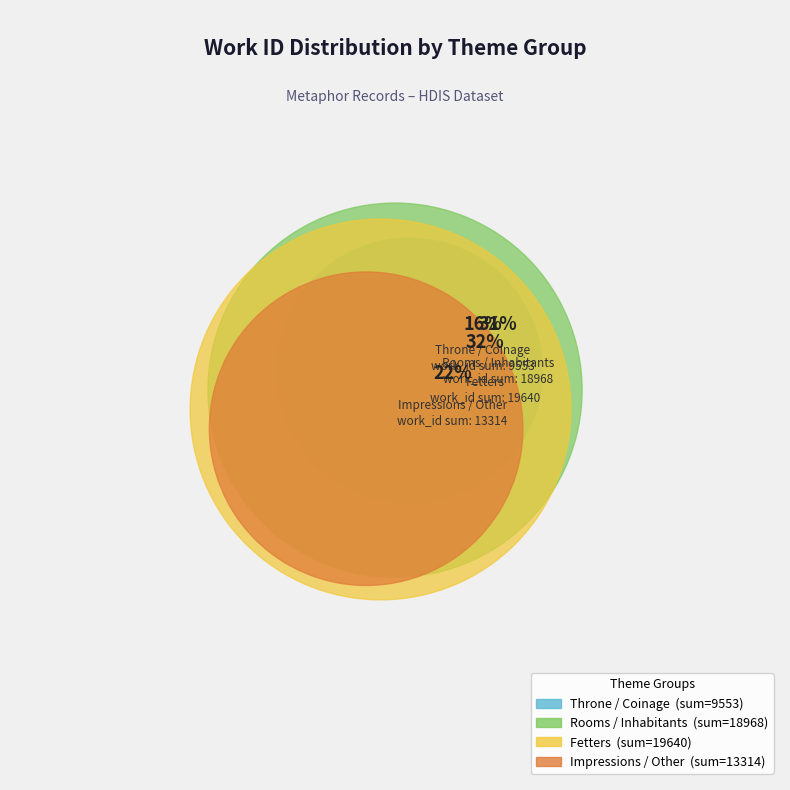

The 16728 slice represents 1% of the pie. True or false?

False